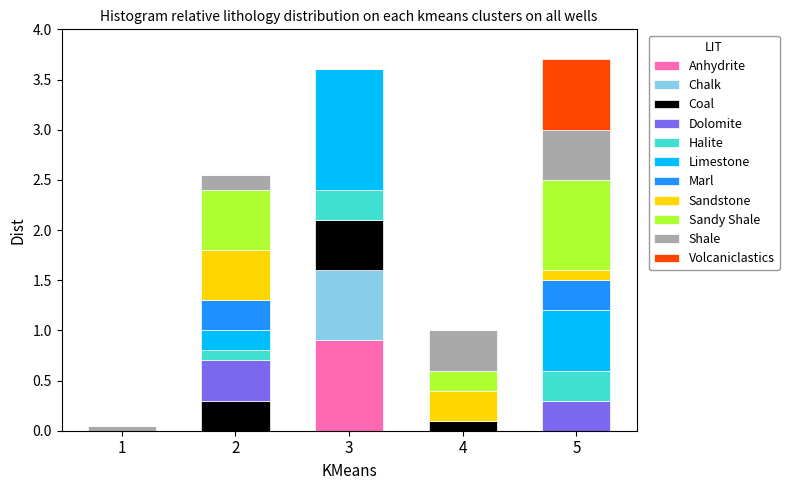

What is the total value across all series at 4?

1.0